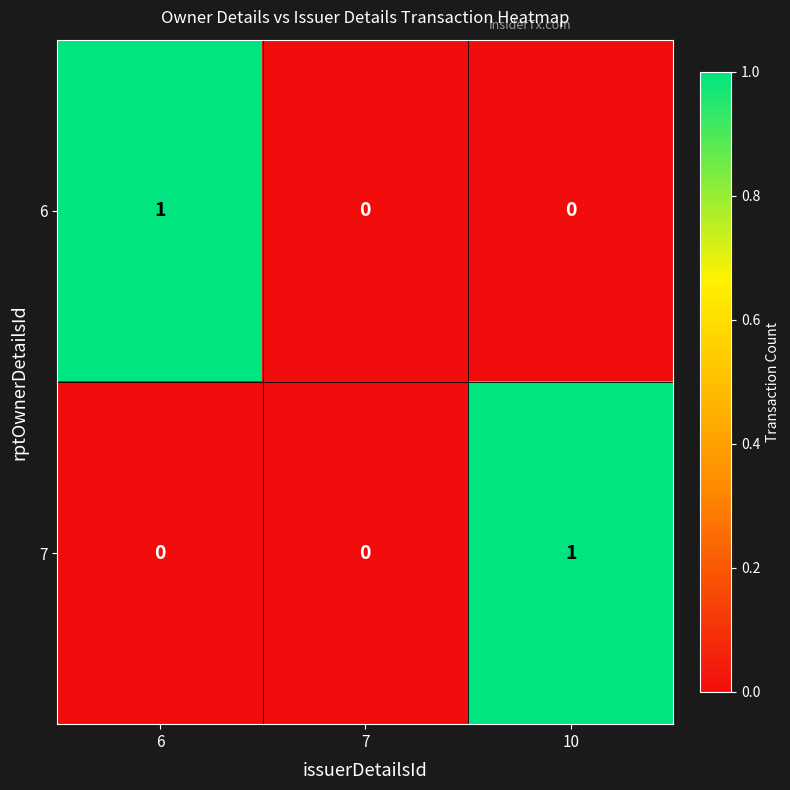

Which category has the highest value in the 7 series?

10